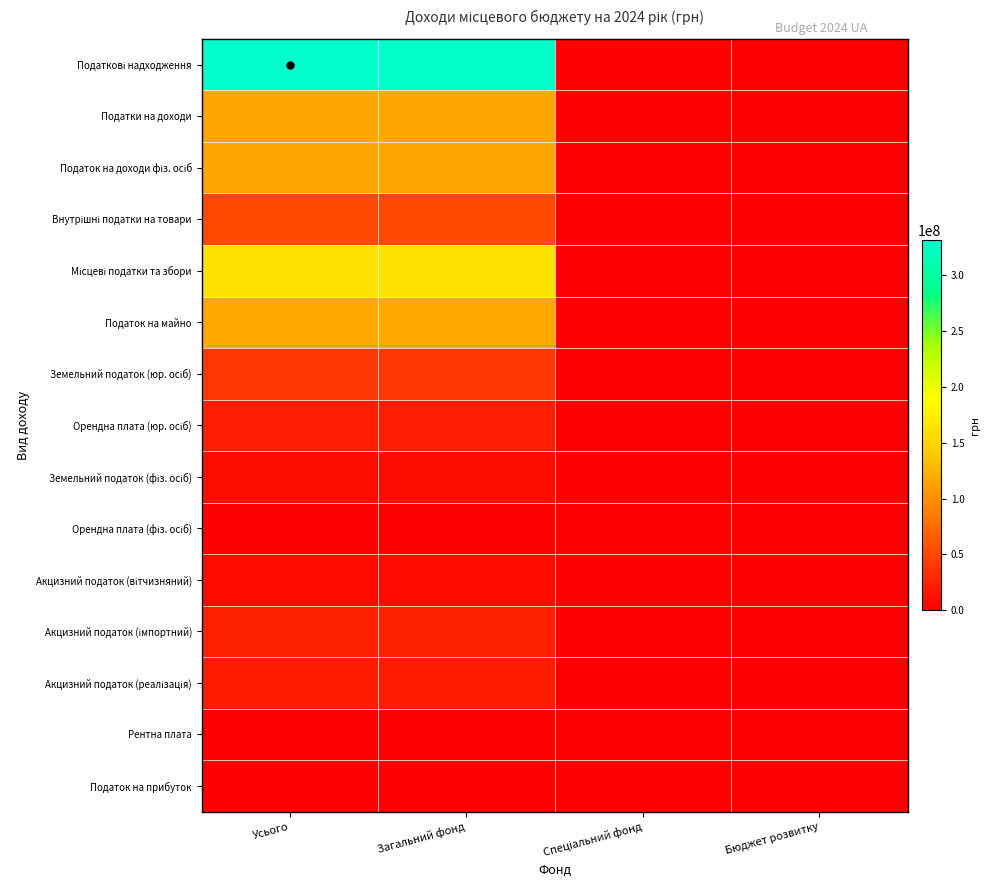

Which series has the largest total across all categories?

Податкові надходження